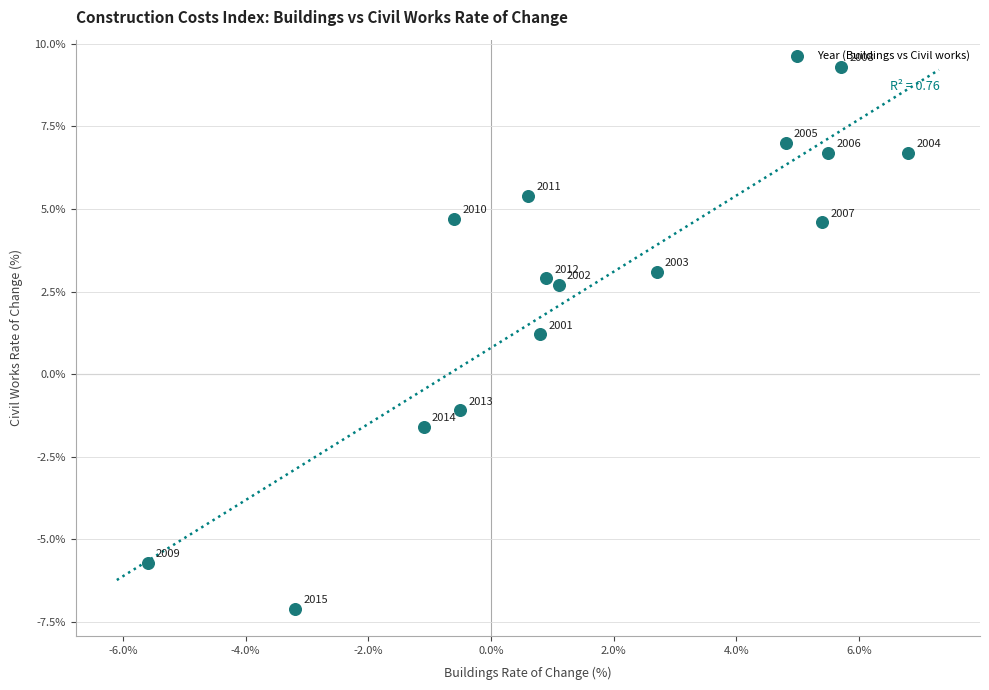

What Y value in the scatter plot is closest to 1?

1.2